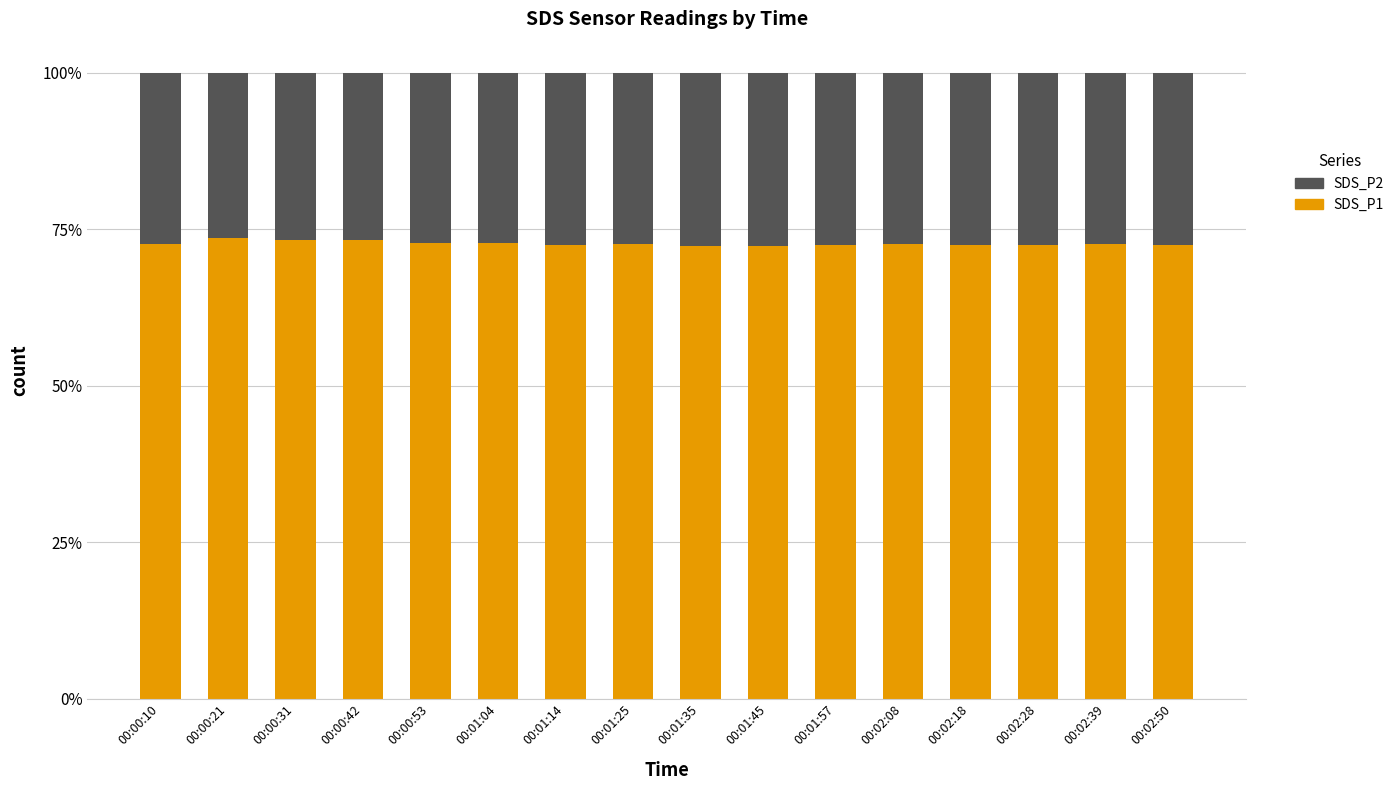

What are all the series names shown in the legend?

SDS_P2, SDS_P1